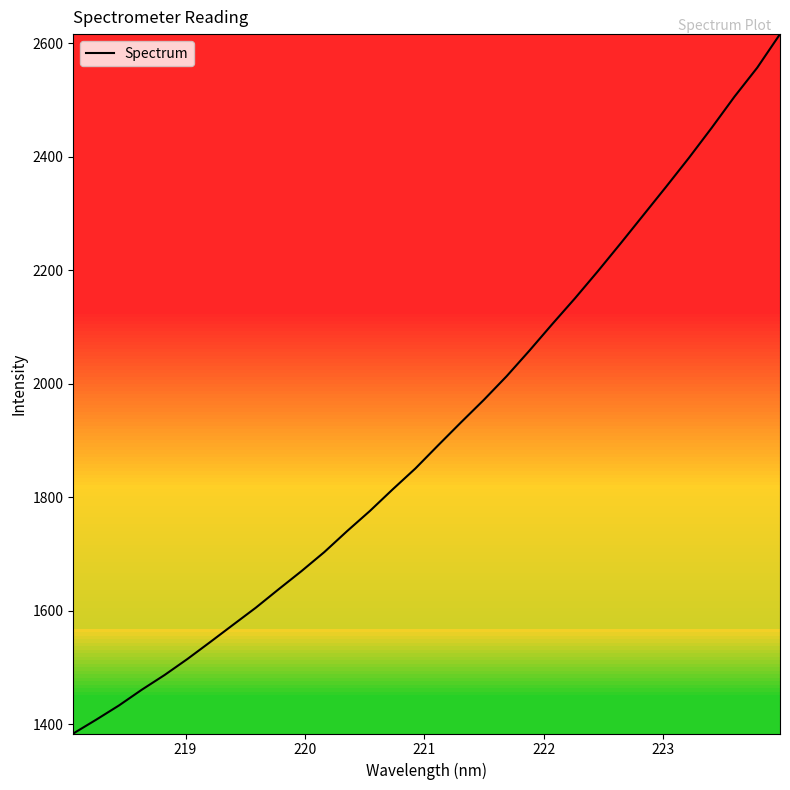

What is the difference between the maximum and minimum values?

1232.6